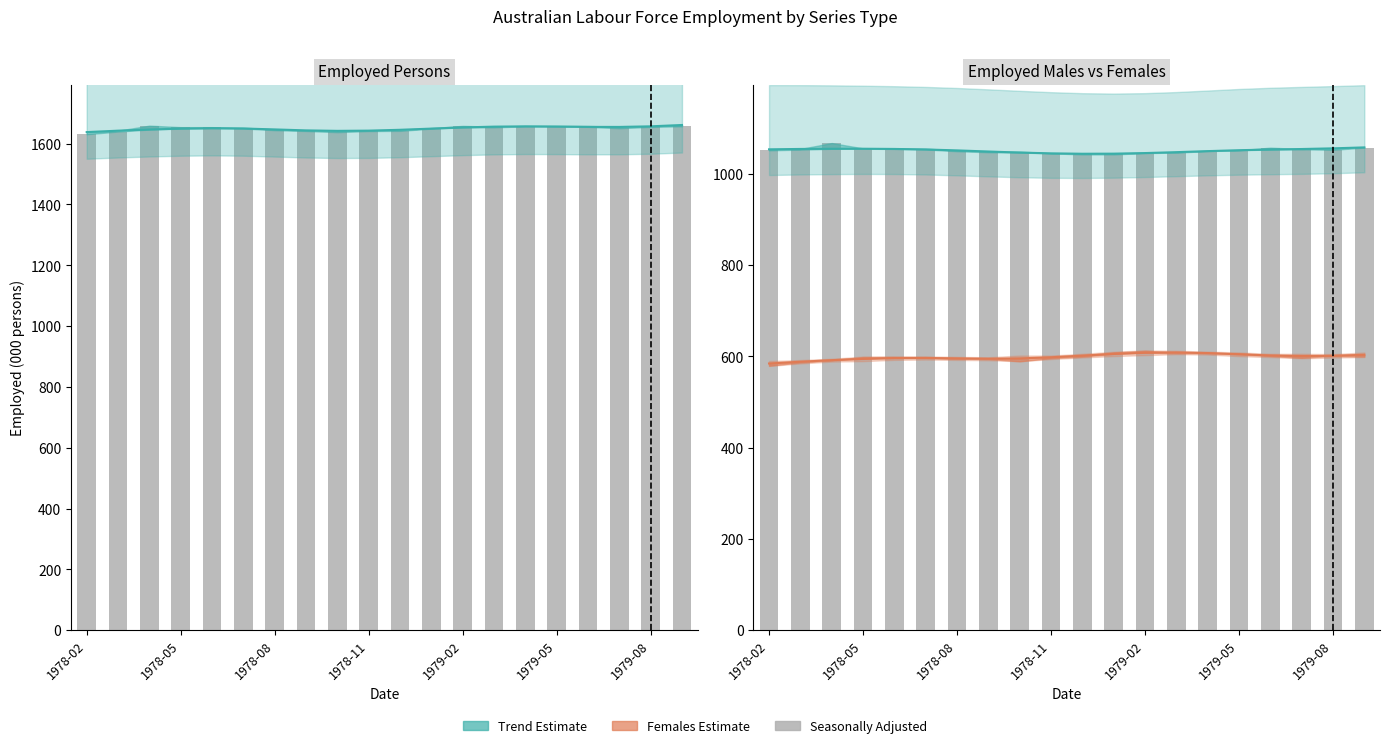

At which label does Employed Persons (Seas. Adj.) reach its minimum?

1978-02